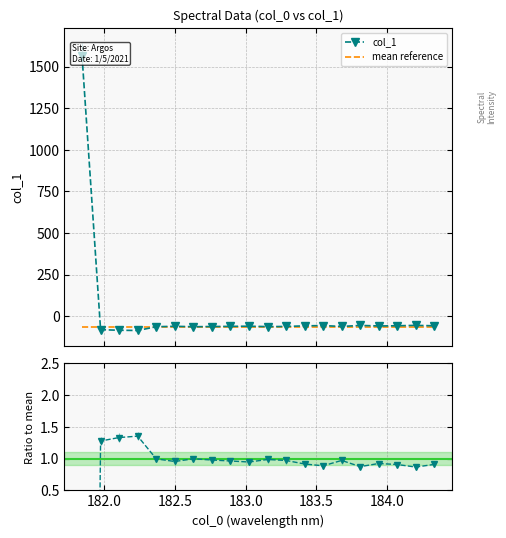

List the series in order of their peak value, highest first.

col_1, Ratio to mean, mean reference